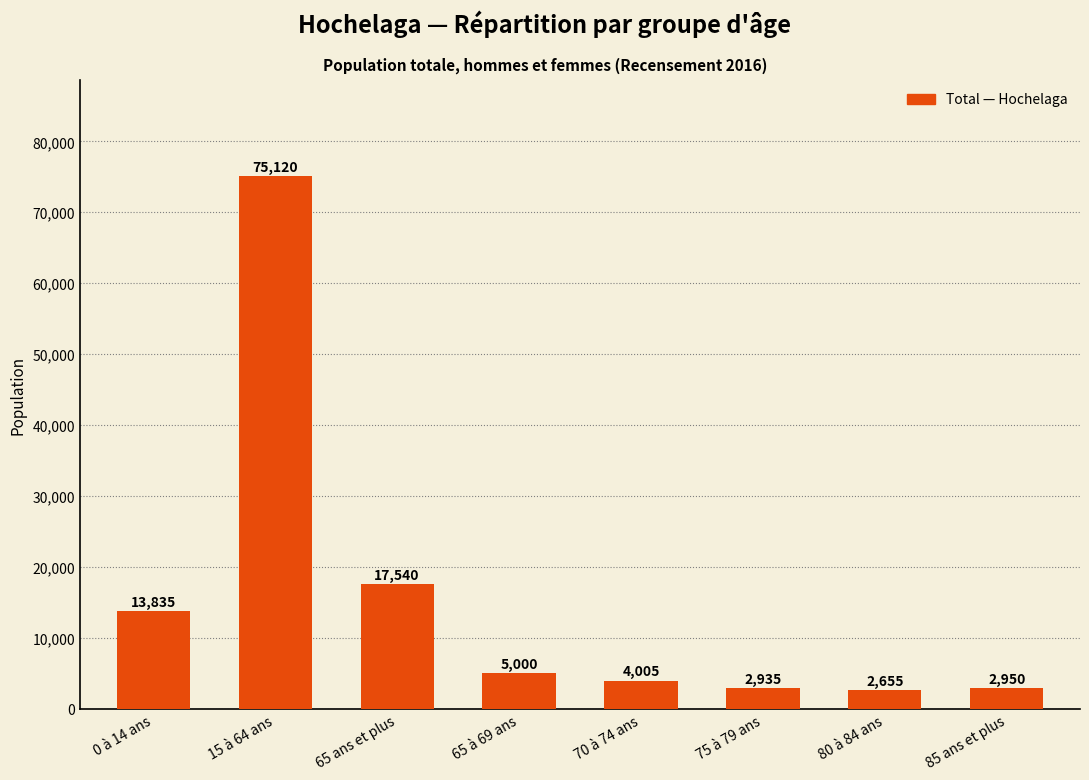

Count the number of data series in this chart.

1